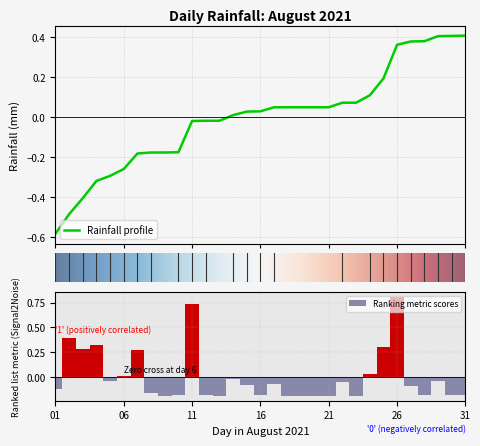

At which label does Ranking metric scores reach its peak?

26